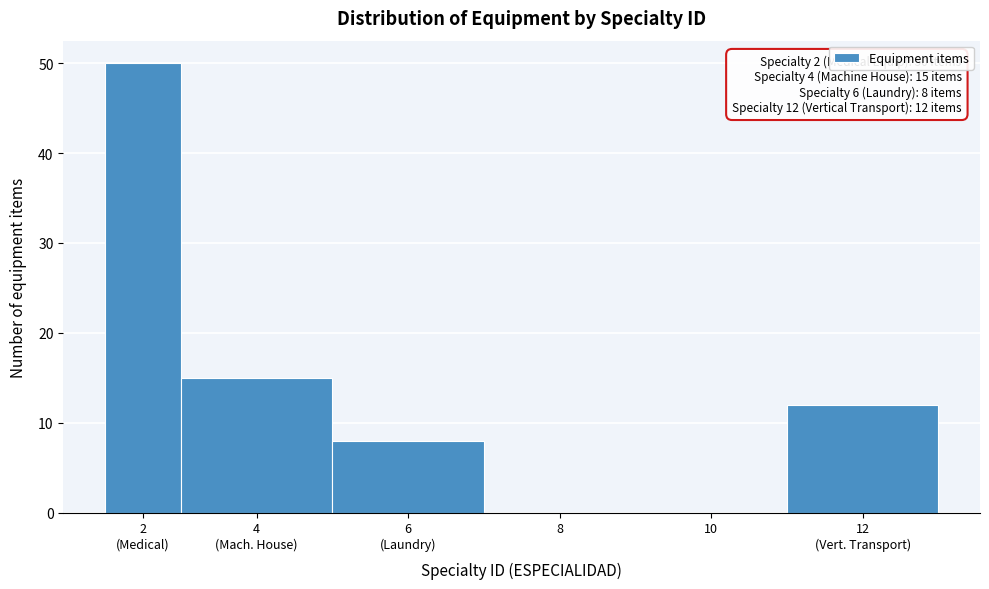

The chart shows a value of -28 at 10. True or false?

False